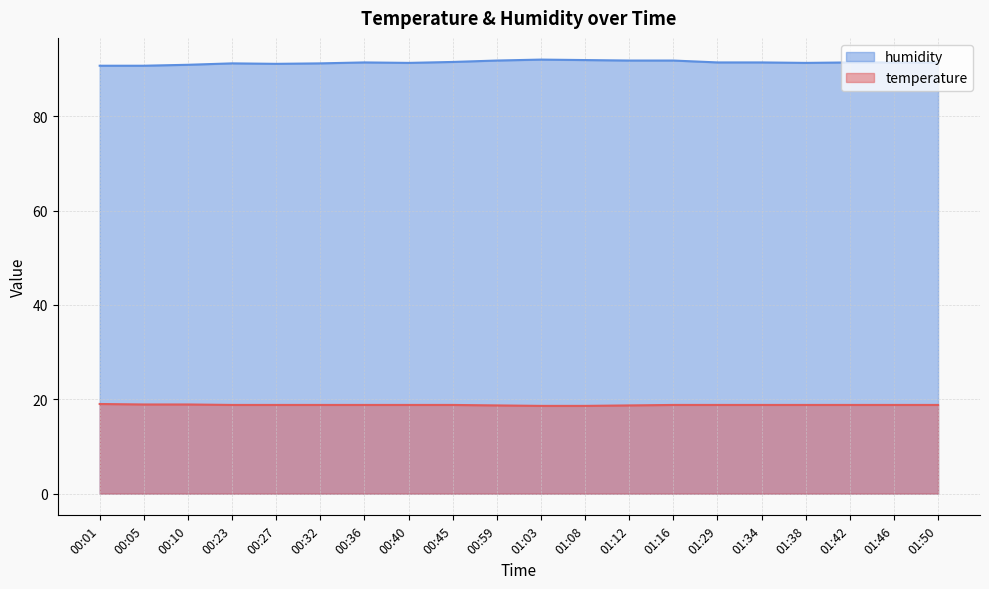

How many series are shown in this chart?

2